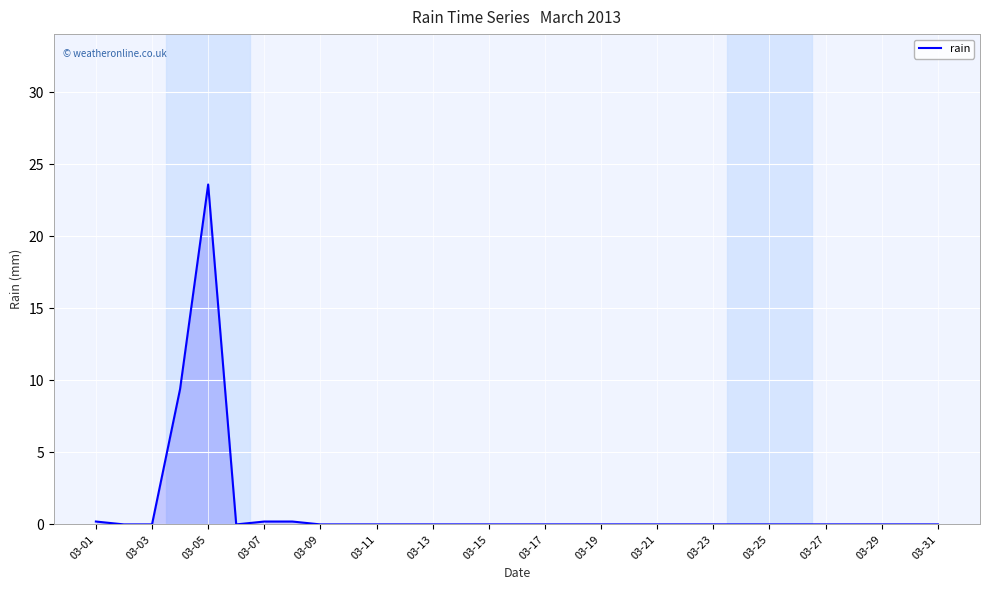

What is the difference between the maximum and minimum values?

23.6